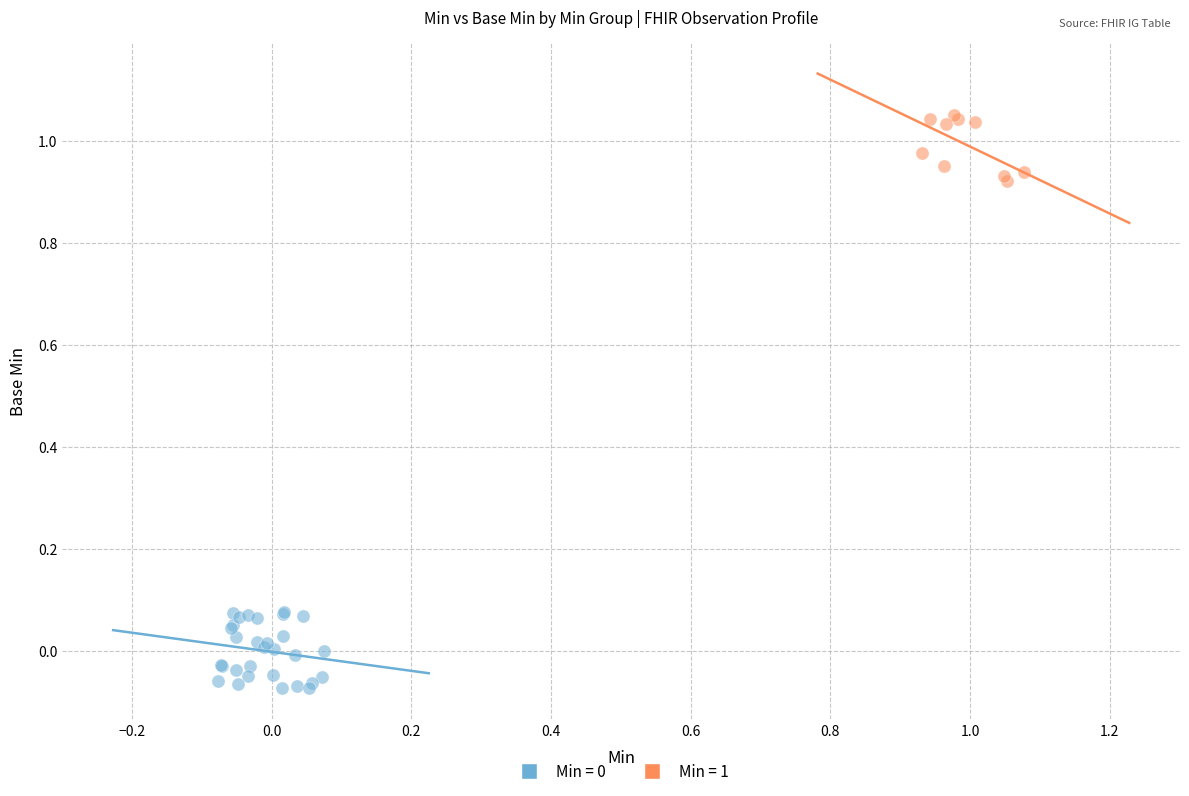

Which series contains the highest Y value?

Min = 1